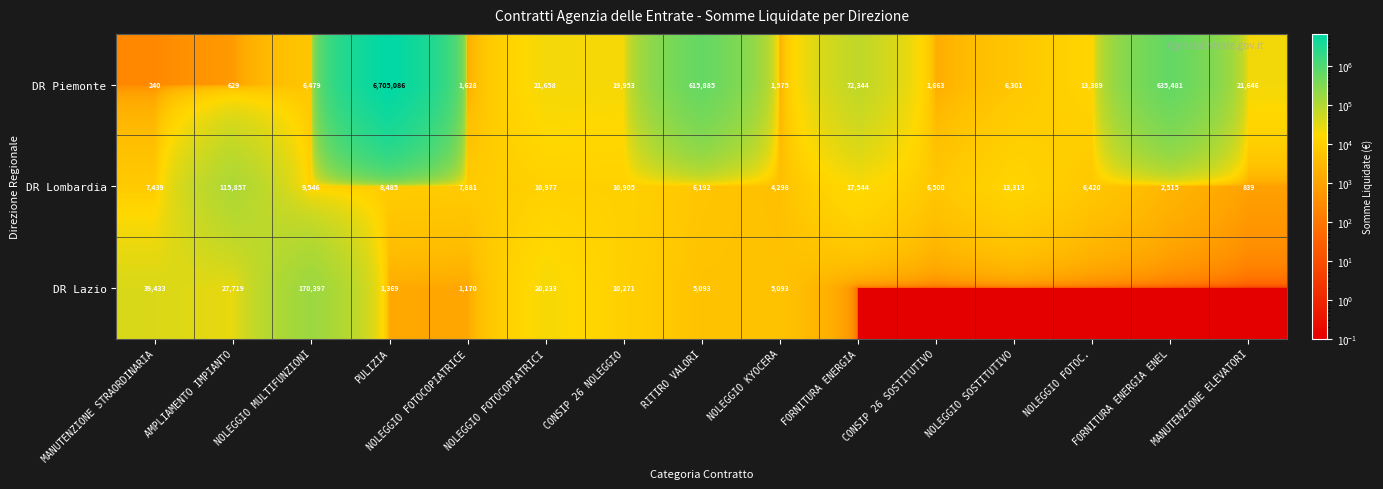

What is the minimum value for DR Lombardia?

839.0